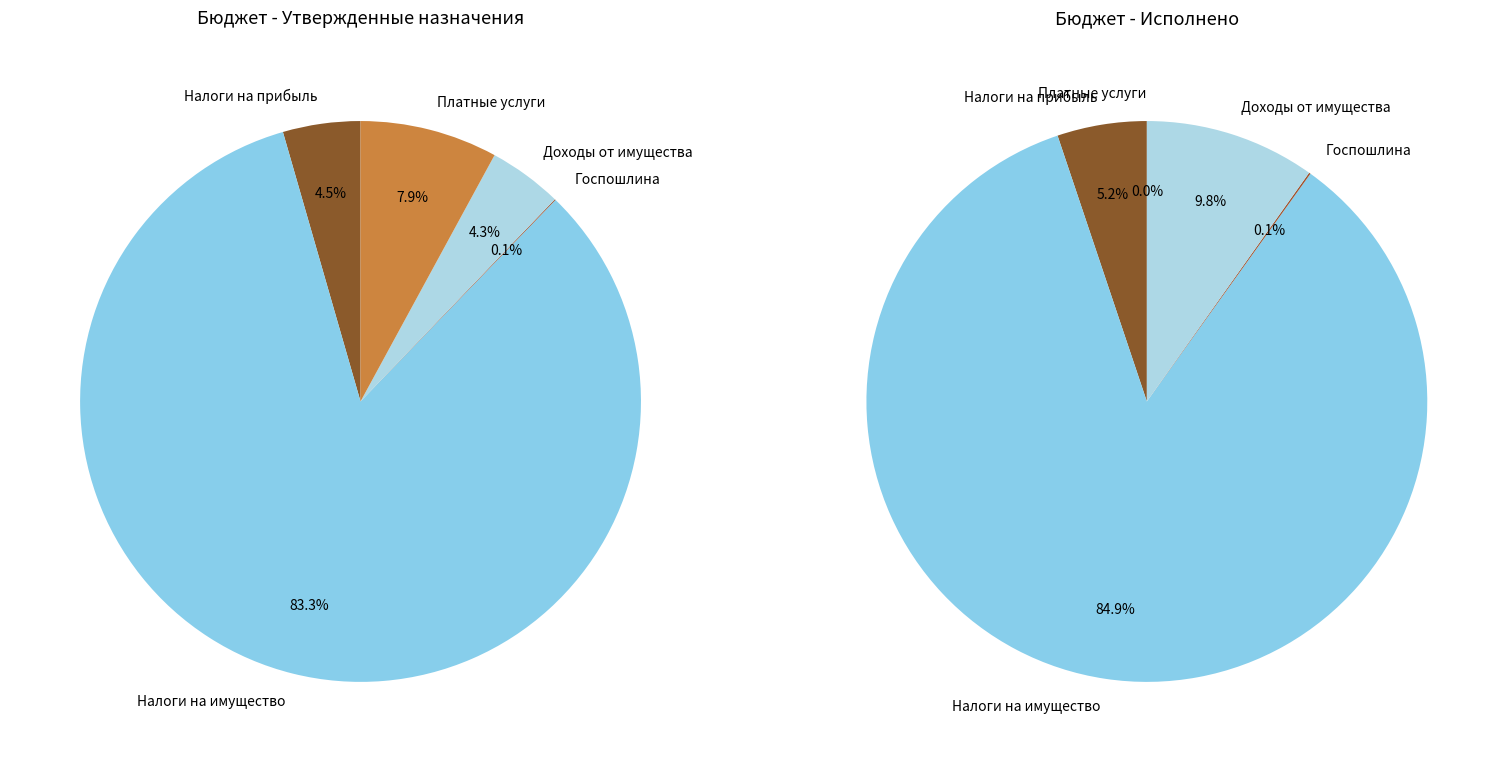

The НАЛОГИ НА ПРИБЫЛЬ, ДОХОДЫ slice represents 4% of the pie. True or false?

True